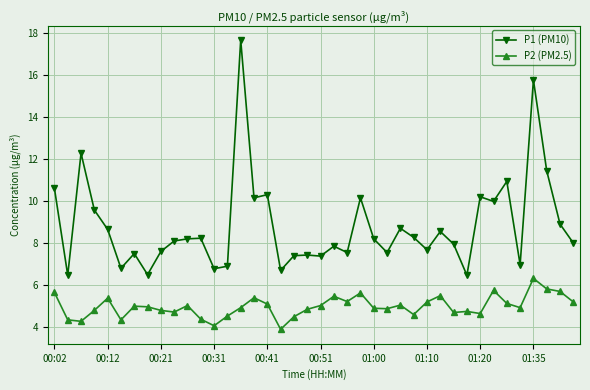

What is the difference between the maximum and minimum values in the P1 (PM10) series?

11.2